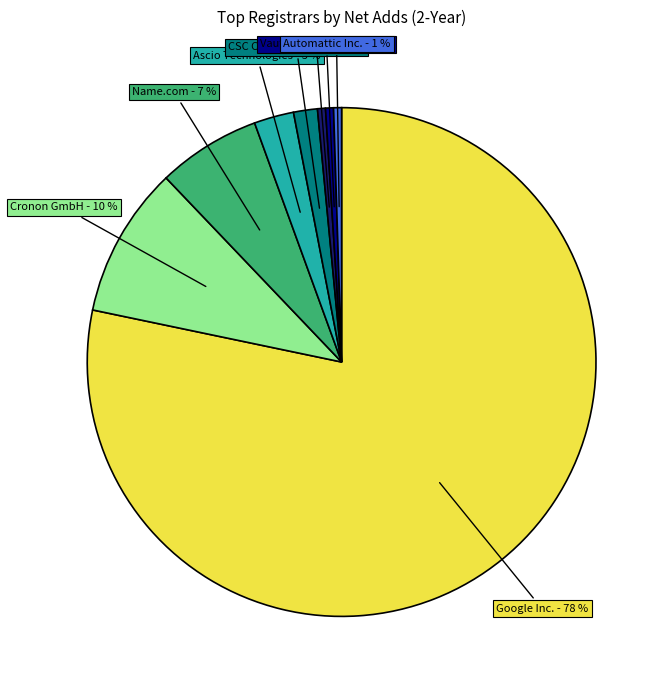

To the nearest percent, what is the average slice percentage?

12%